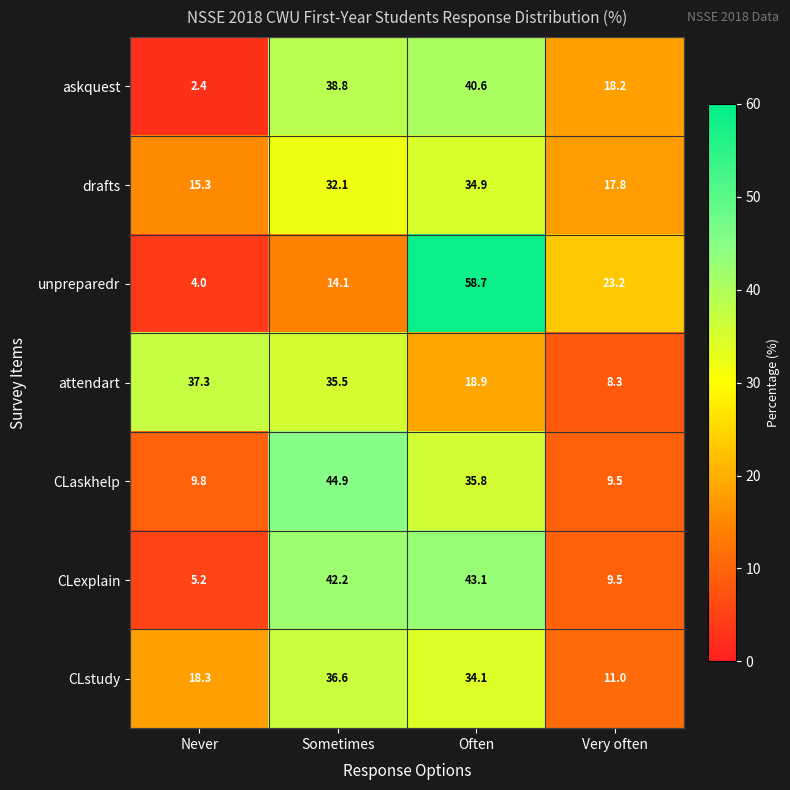

Which category has the highest value across all series?

Often